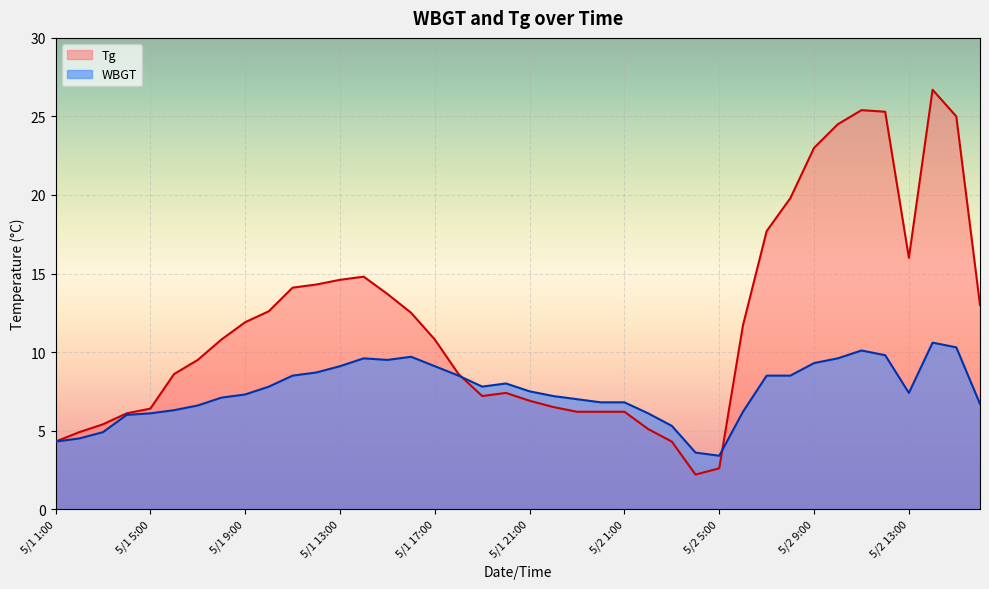

Is it true that WBGT equals 15.5 at 5/1 16:00?

False